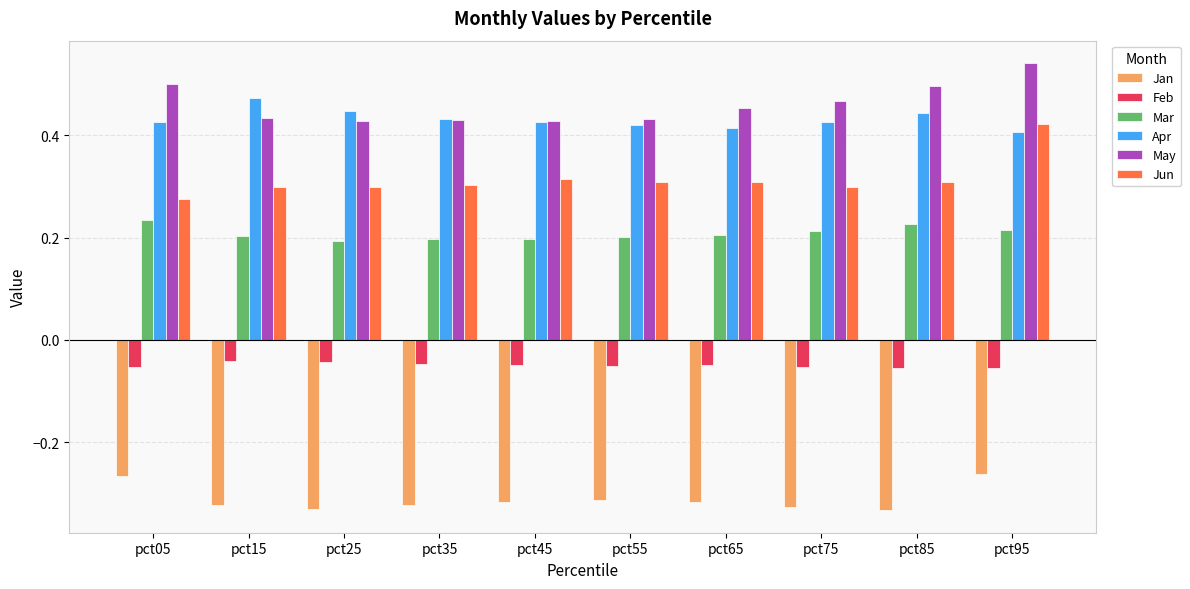

Rank the series by their maximum value, from highest to lowest.

May, Apr, Jun, Mar, Feb, Jan